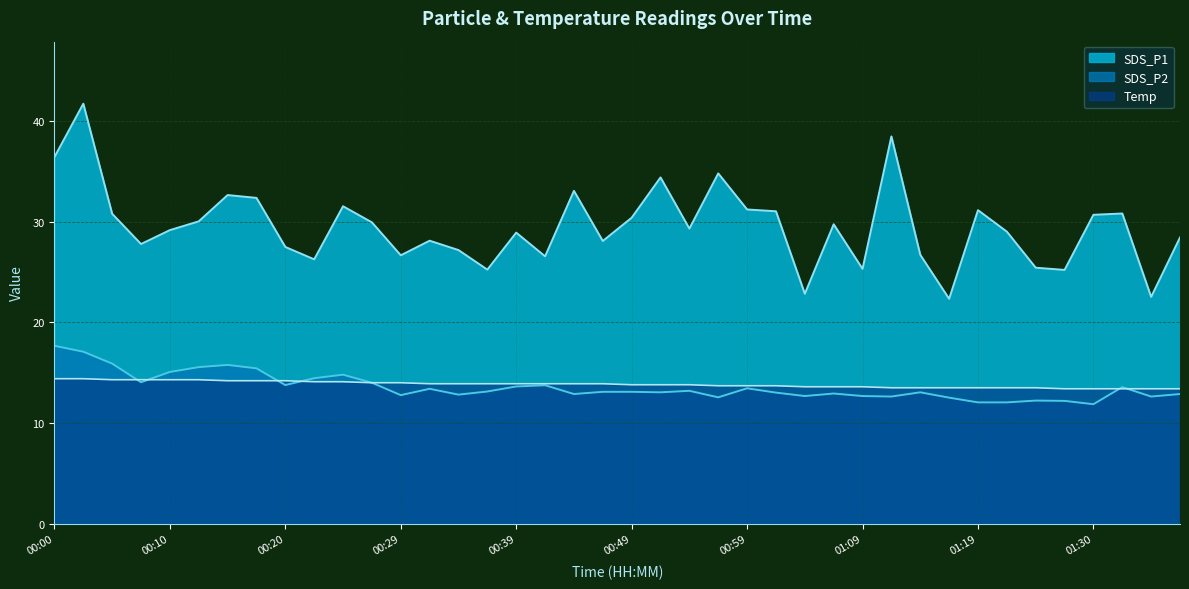

How many interior local valleys does the SDS_P1 series have?

12